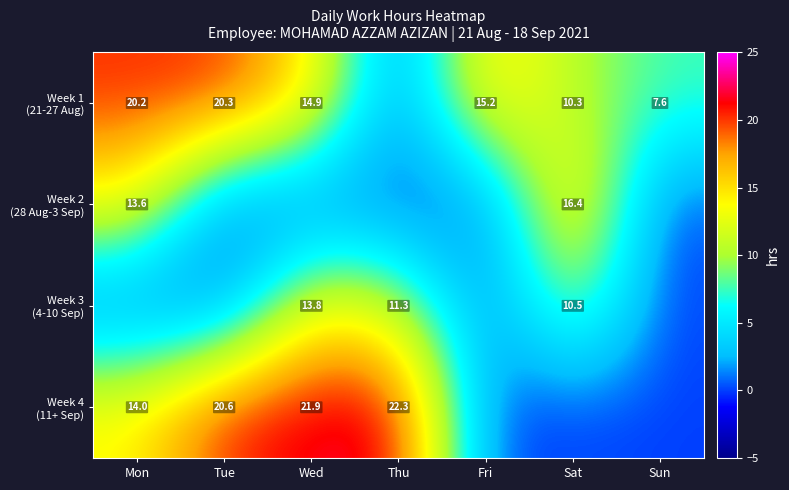

At which category is the sum across all series the highest?

Wed